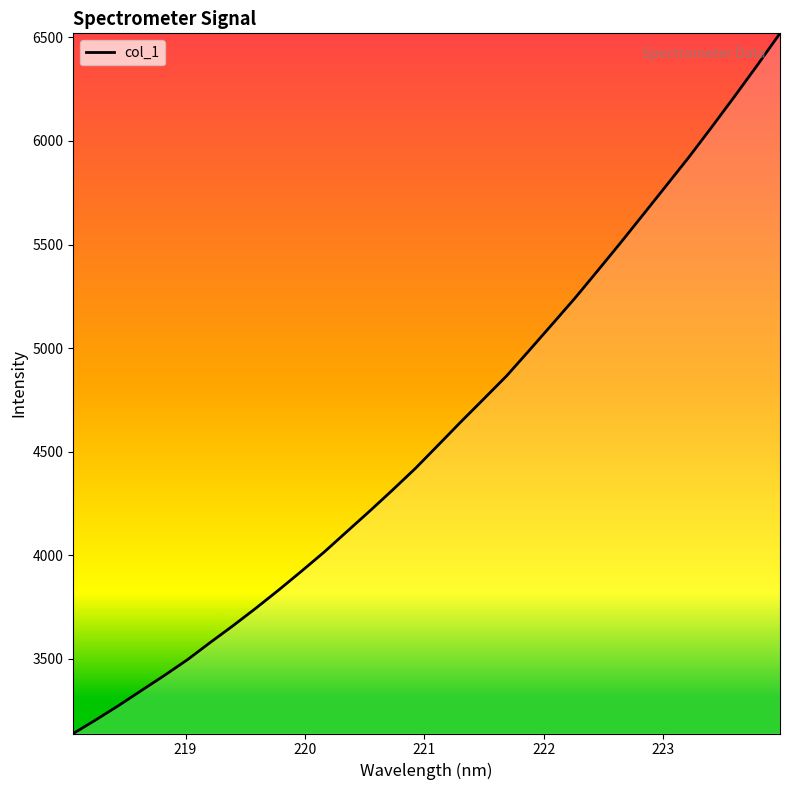

What is the greatest value displayed?

6519.5